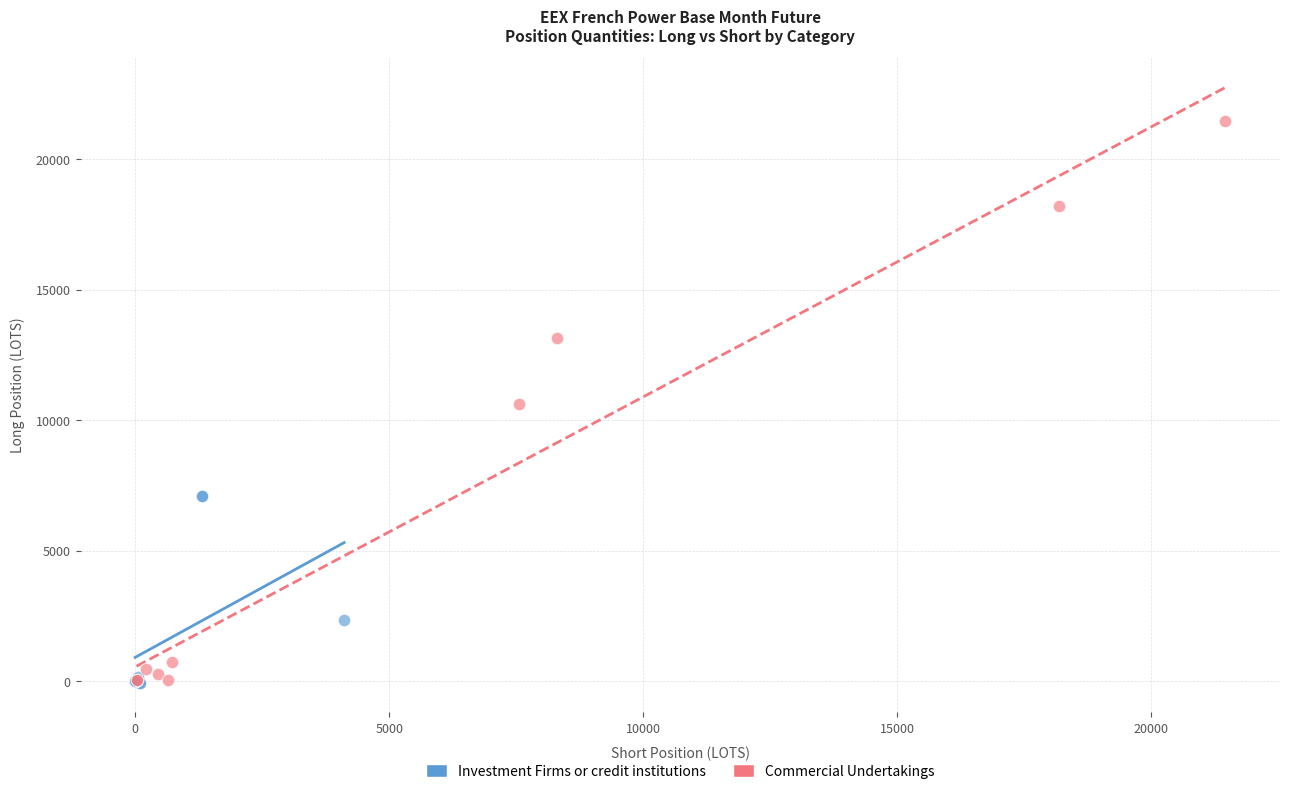

Which series contains the highest Y value?

Commercial Undertakings